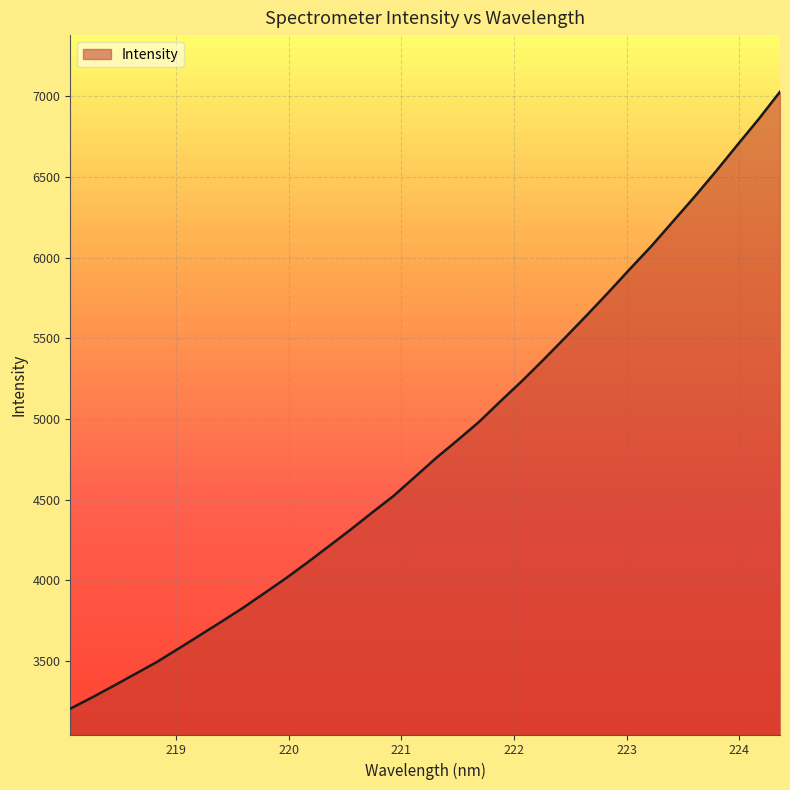

What is the difference between the maximum and minimum values?

3825.8